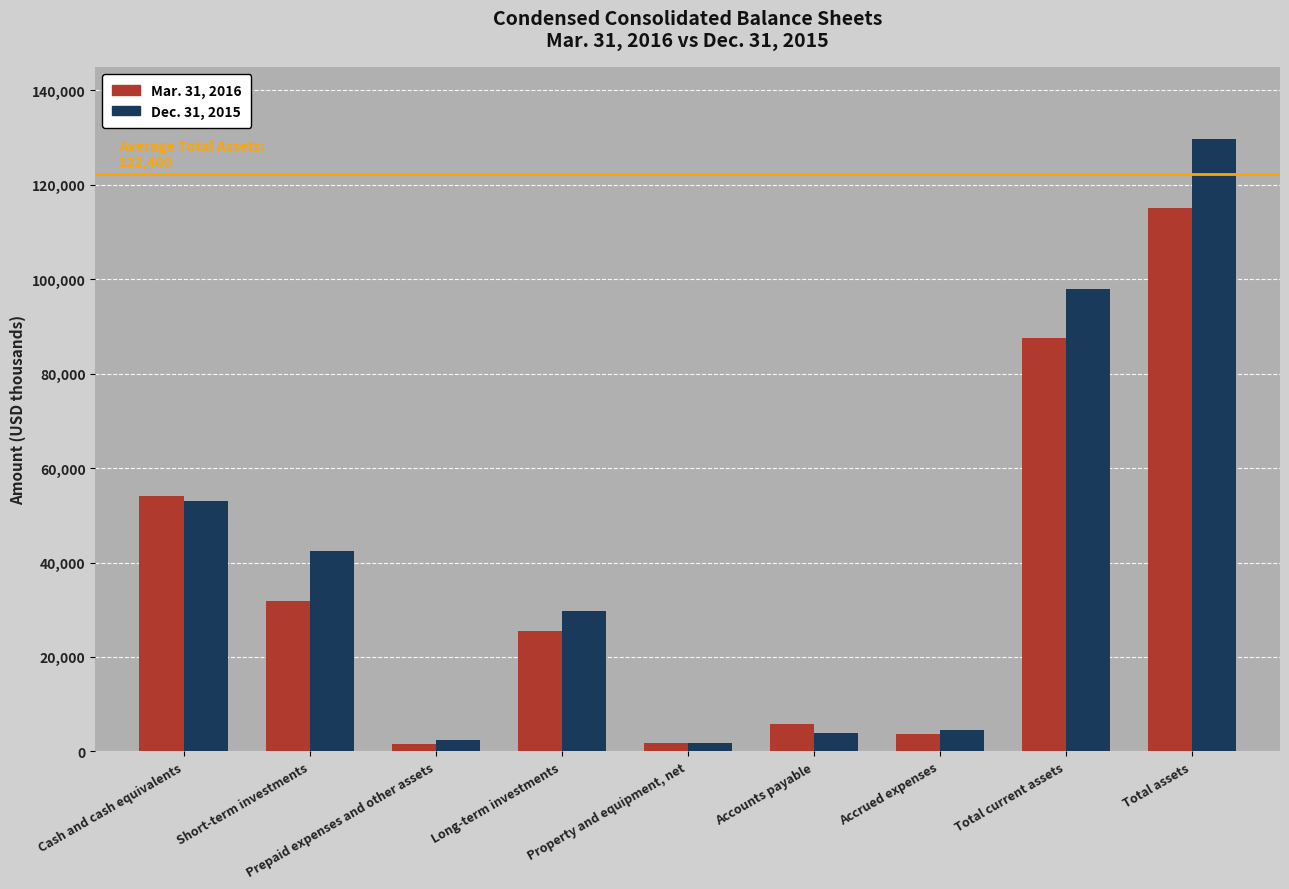

What are all the series names shown in the legend?

Mar. 31, 2016, Dec. 31, 2015